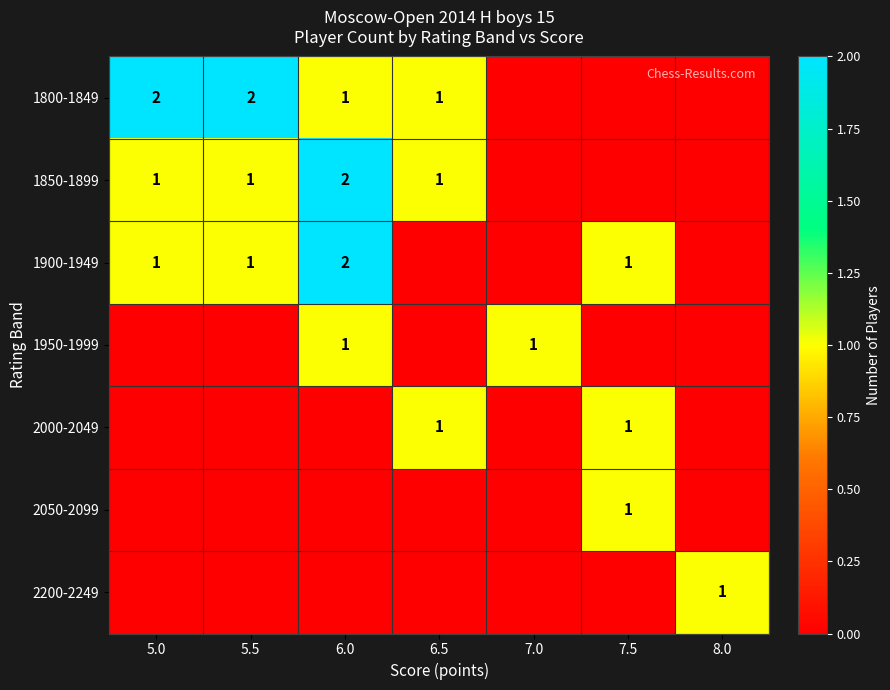

Is it true that 1850-1899 equals 1 at 5.5?

True